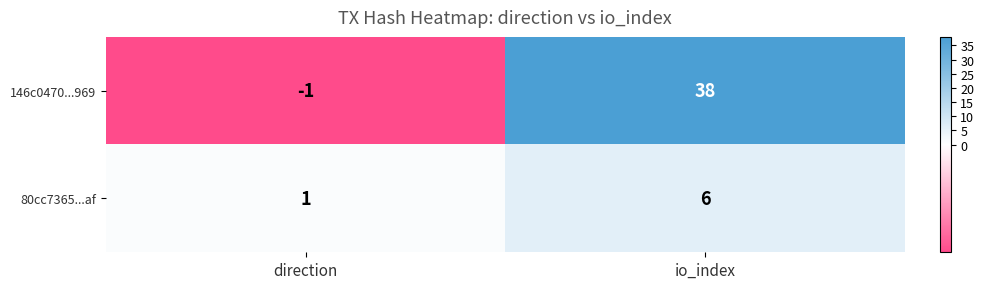

What is the difference between the maximum and minimum values in the 146c0470...969 series?

39